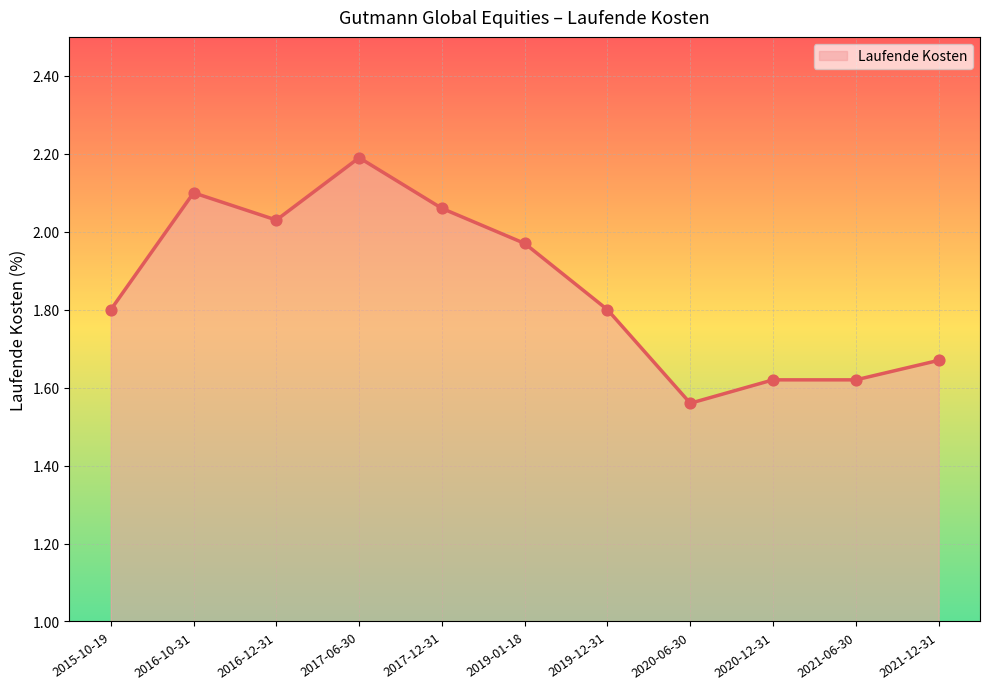

What is the change in value from 2017-12-31 to 2020-12-31?

-0.4